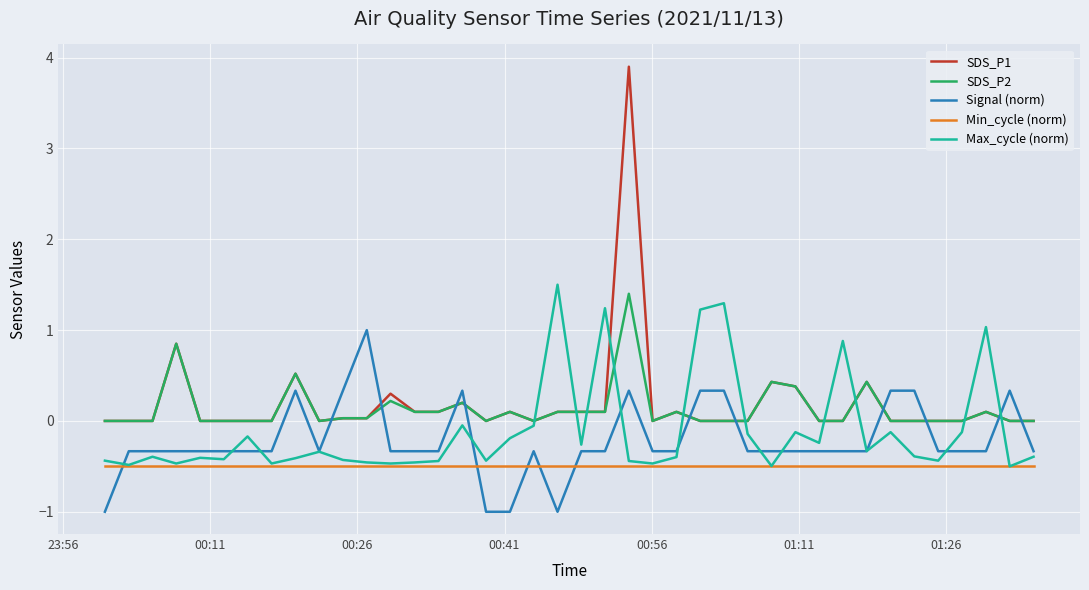

How many positive values does the Max_cycle (norm) series have?

6